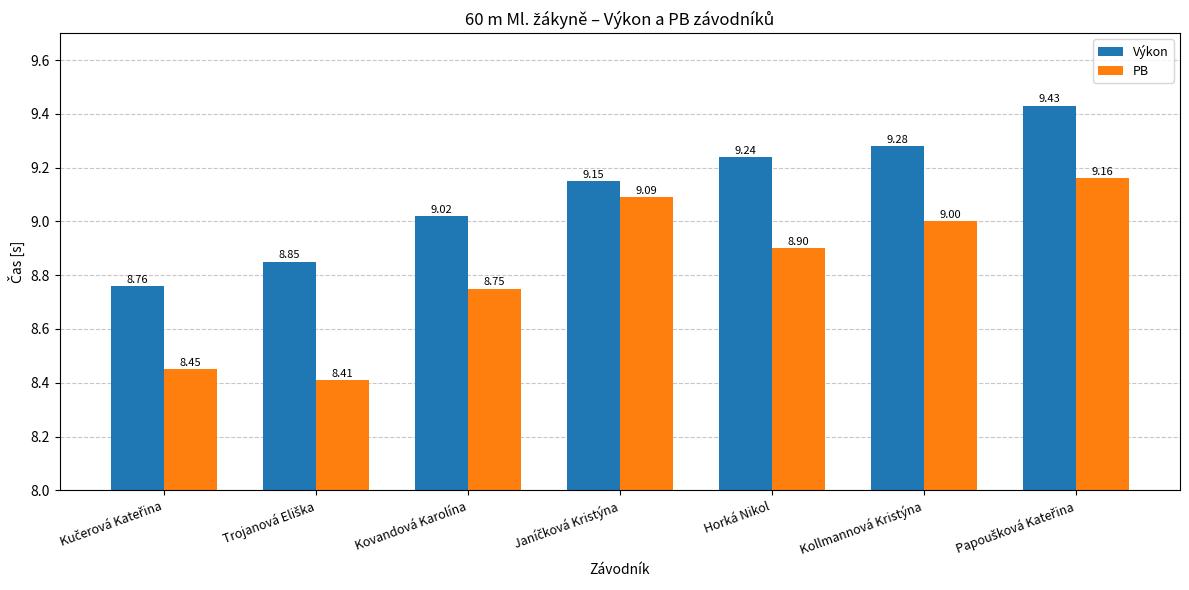

What is the average value of the Výkon series?

9.1